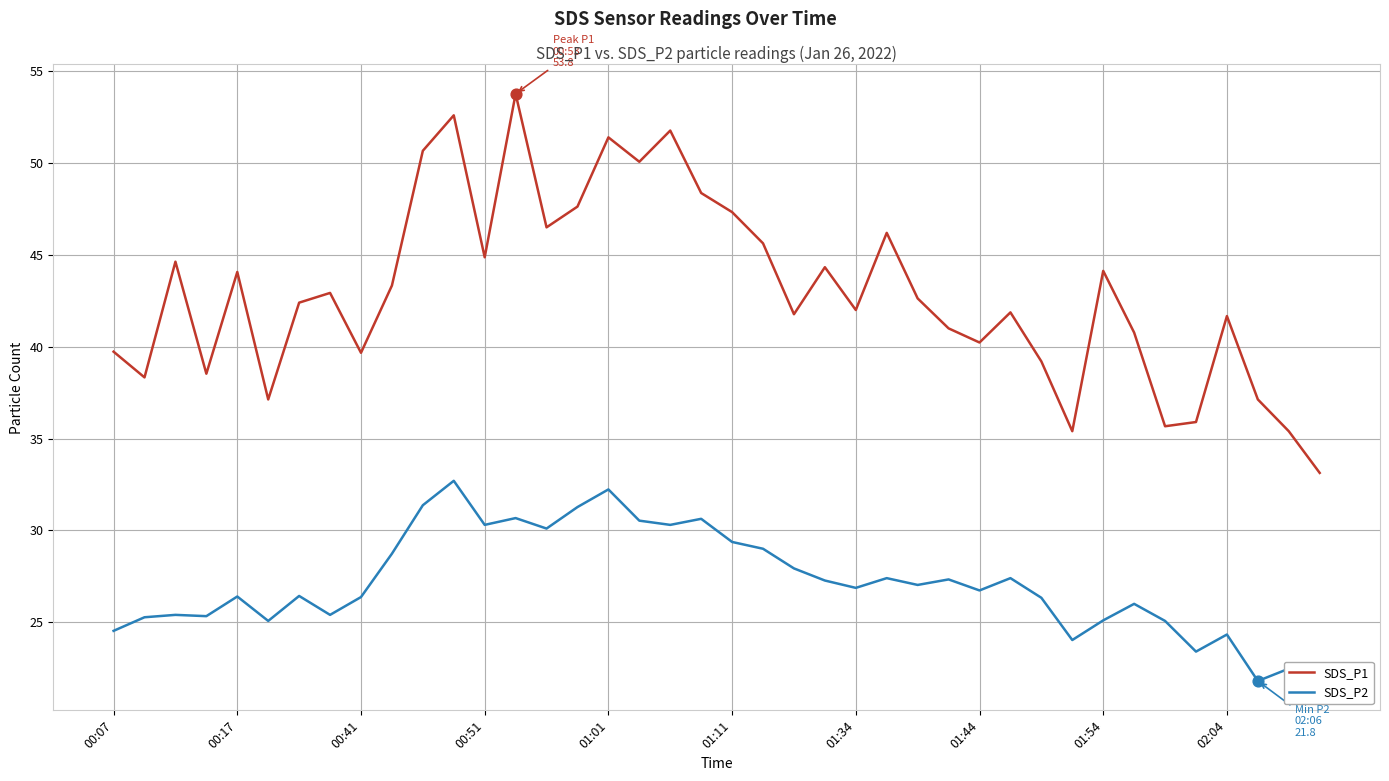

Which series has the largest range (max minus min)?

SDS_P1